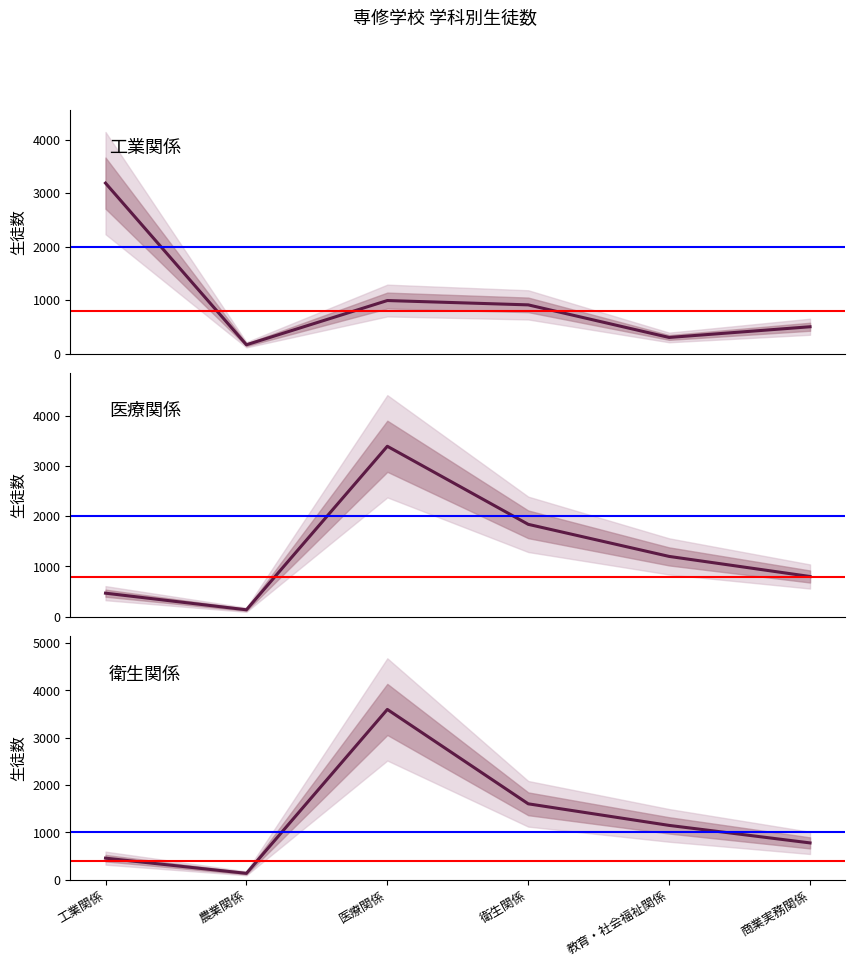

What is the minimum value for 昼間男?

163